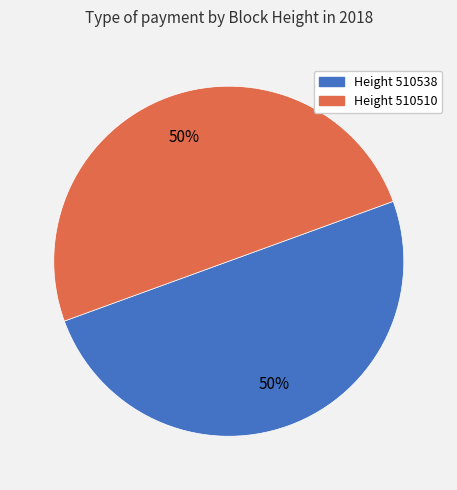

How many slices are in this pie chart?

2